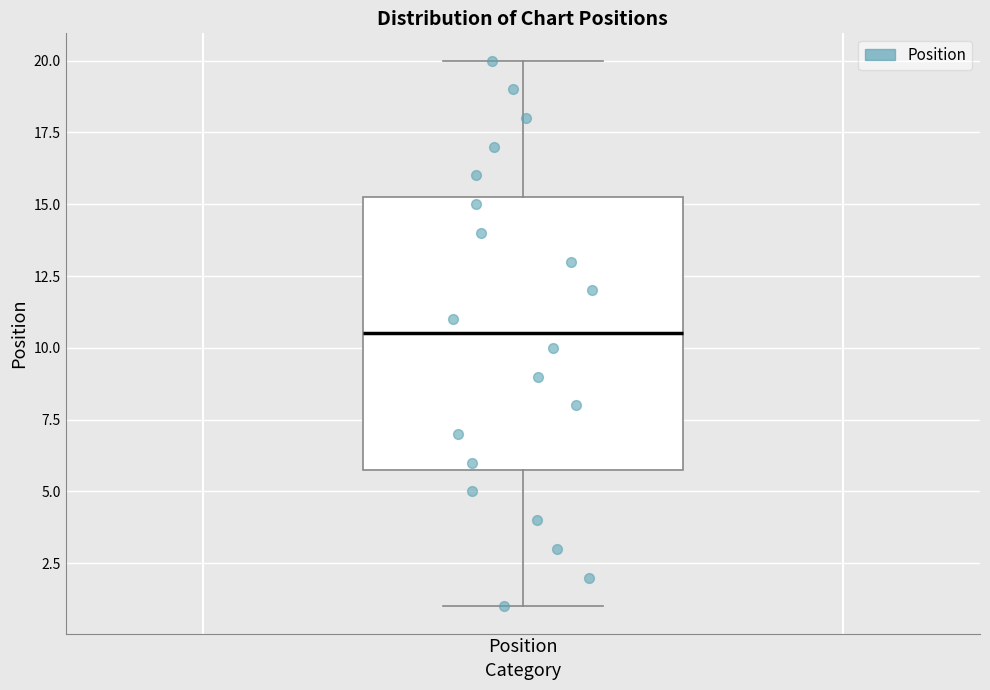

Read this box plot against the y-axis: the position of the median line, the range covered by the box, and the ends of both whiskers. The values are not printed on the chart, so give them approximately, as read against the axis.

median 10.5, box 6.0 to 15.5, whiskers 1.0 to 20.0